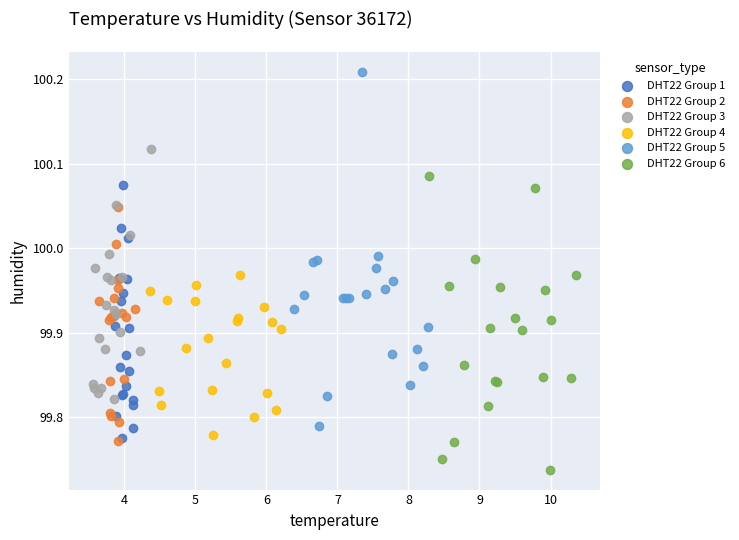

Which series has the largest Y range (max minus min)?

DHT22 Group 5